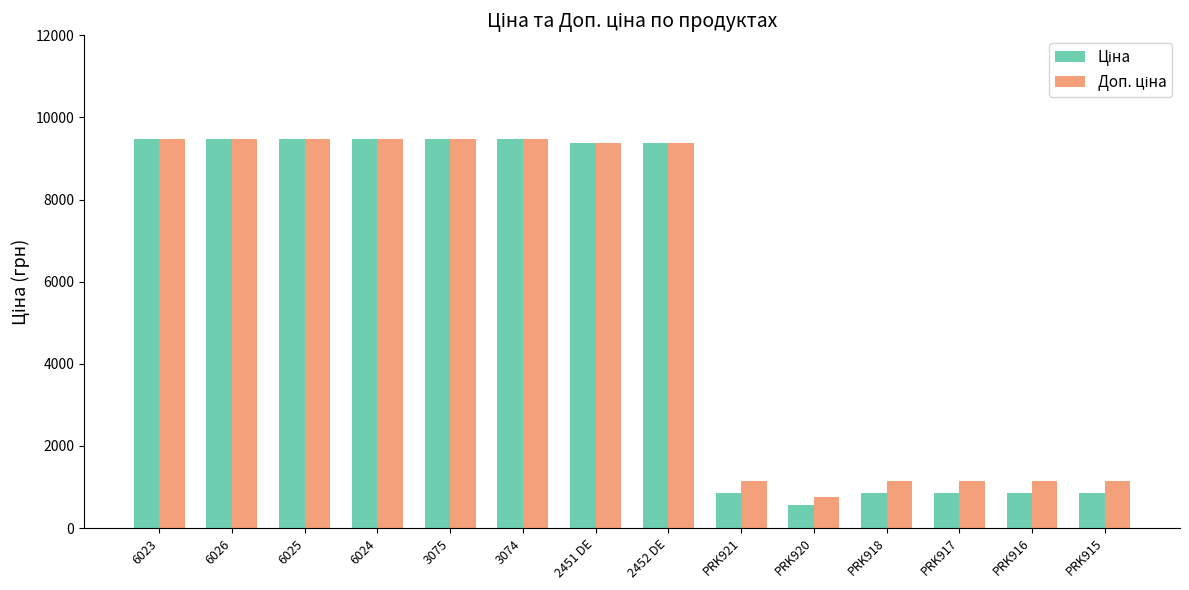

What is the total value across all series at 2452 DE?

18767.9